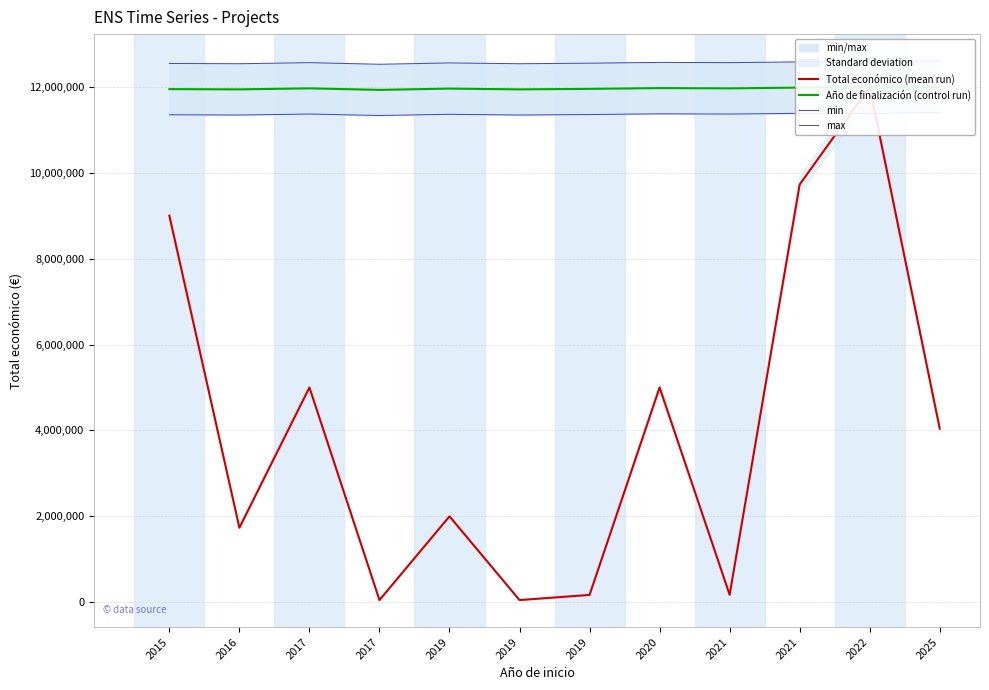

List the series in order of their peak value, lowest first.

min, Total económico (mean run), Año de finalización (control run), max